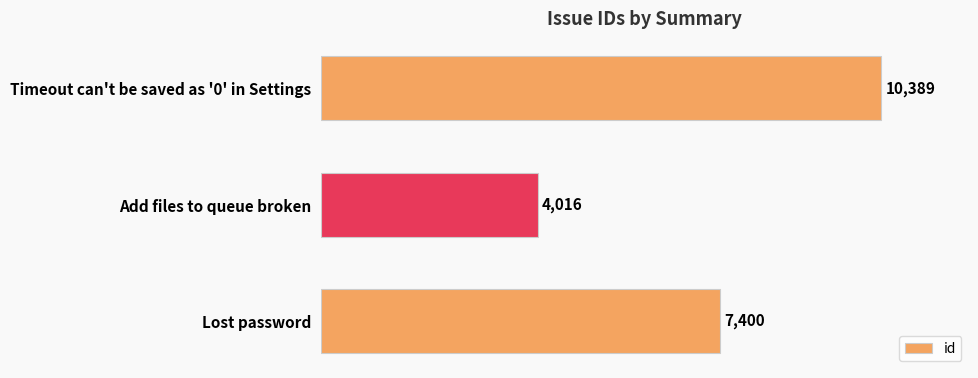

How many bars are there in total?

3